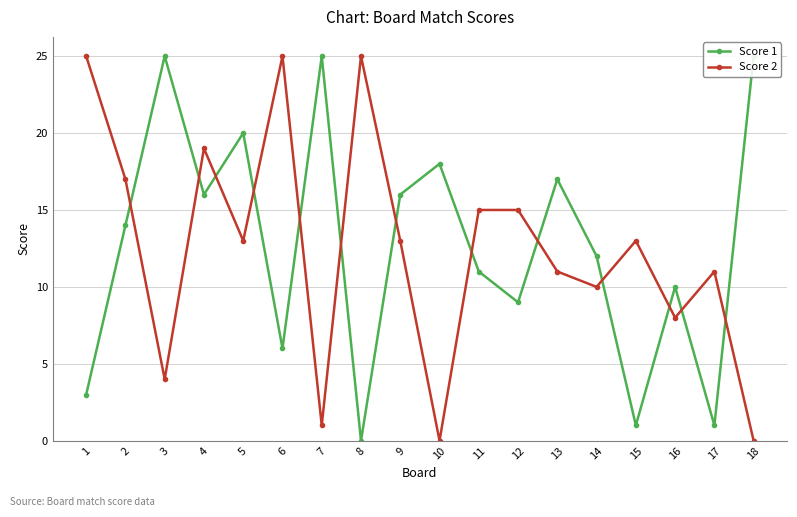

Where does the Score 1 series first go above 14?

3